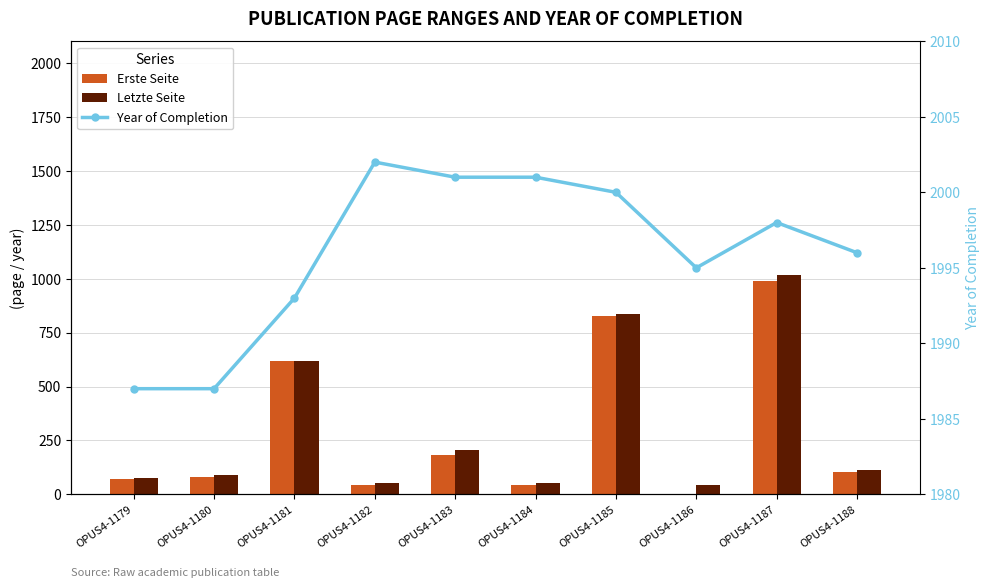

What is the average value of the Letzte Seite series?

310